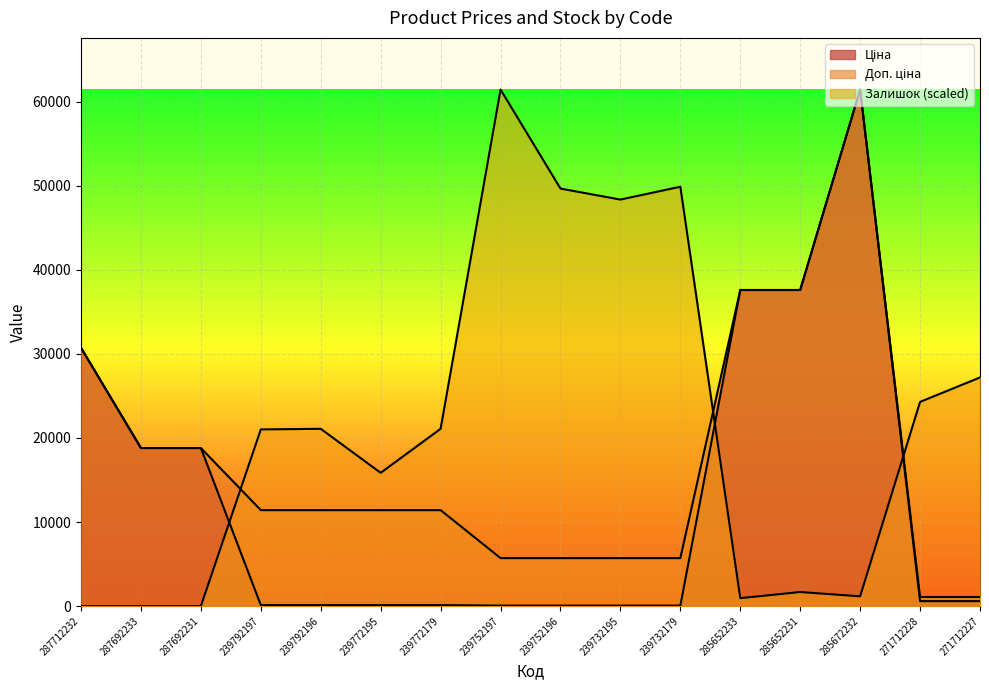

Where is Доп. ціна nearest to the value 31257?

287712232